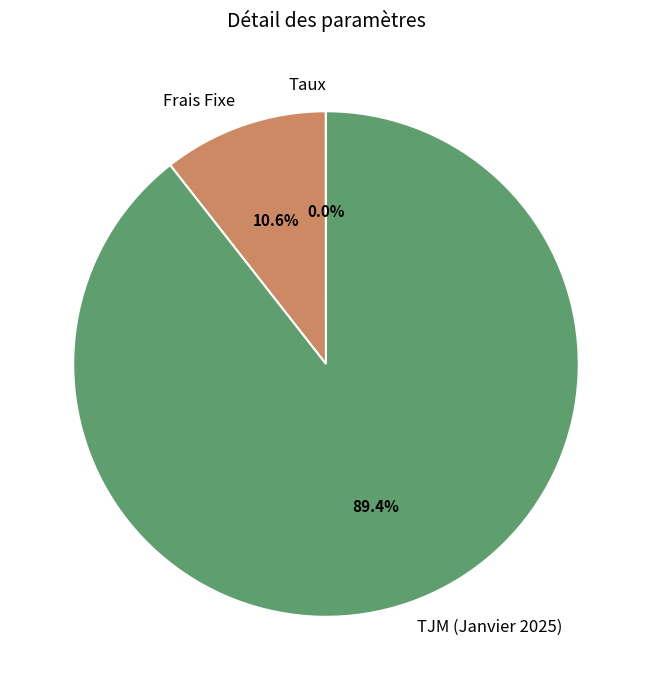

Is it true that Frais Fixe is 24% of the pie?

False